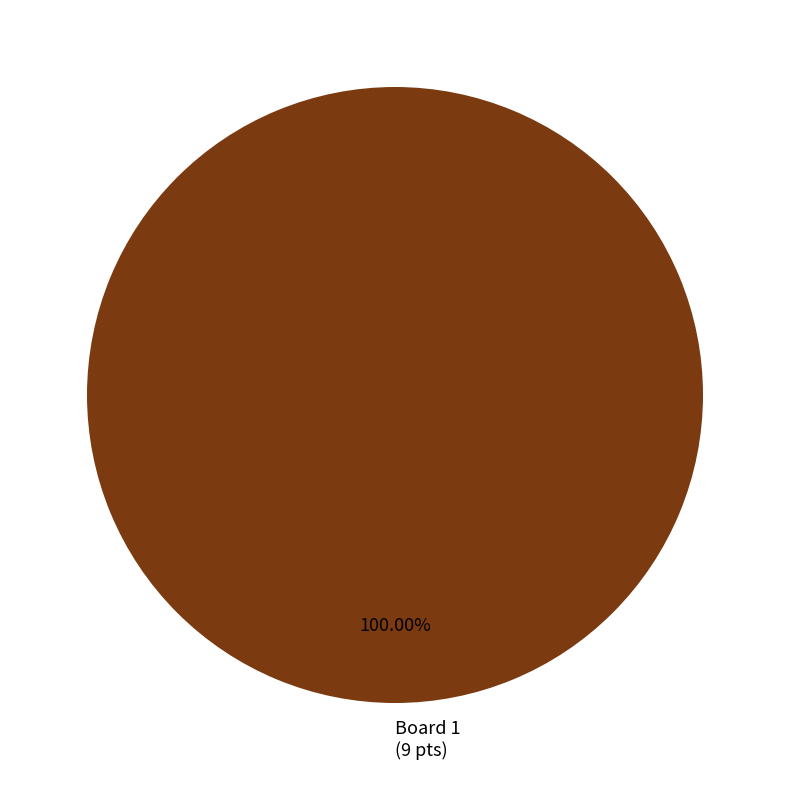

Count the number of slices in the pie.

1